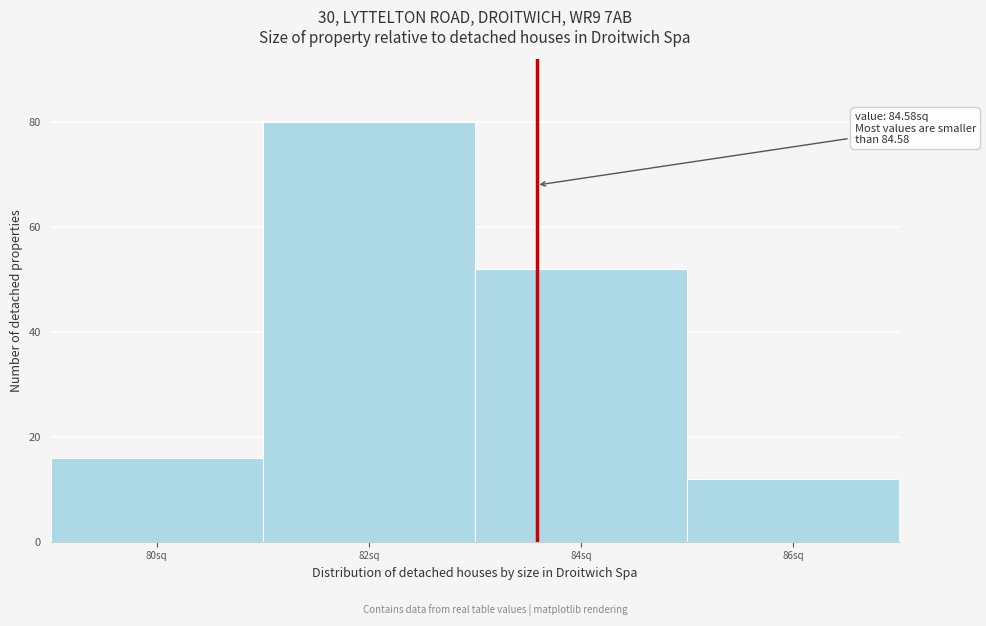

Reading right to left, extract all data points from this chart.

86sq=12	84sq=52	82sq=80	80sq=16